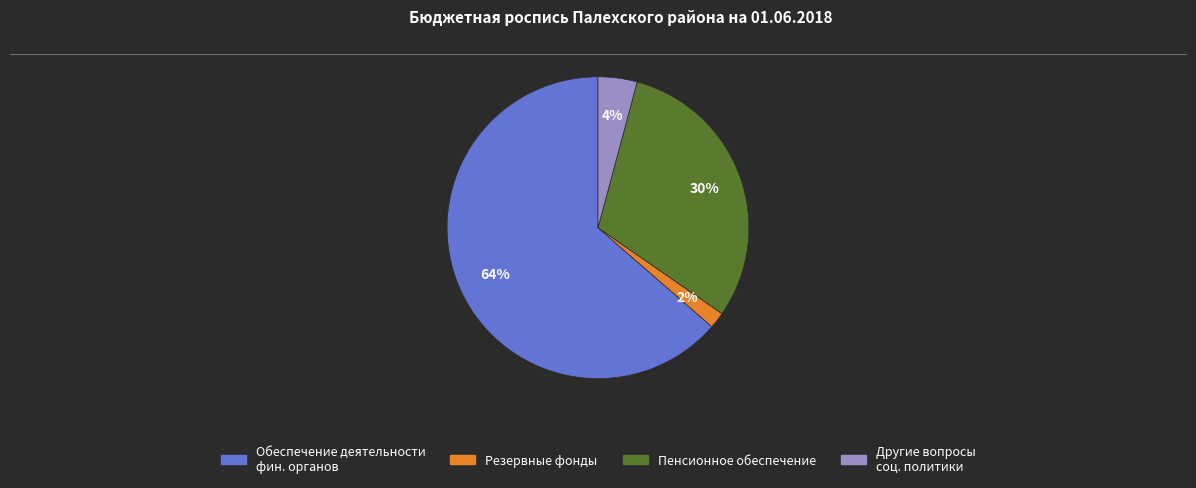

To the nearest percent, what is the difference between the largest and smallest slice percentages?

62%